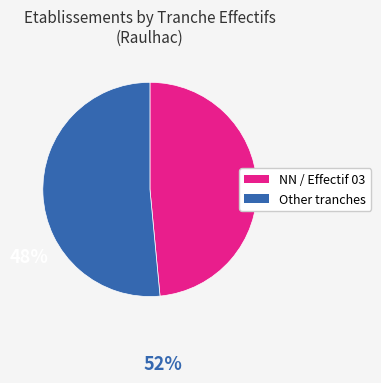

Is there any slice that represents more than half of the pie?

Yes